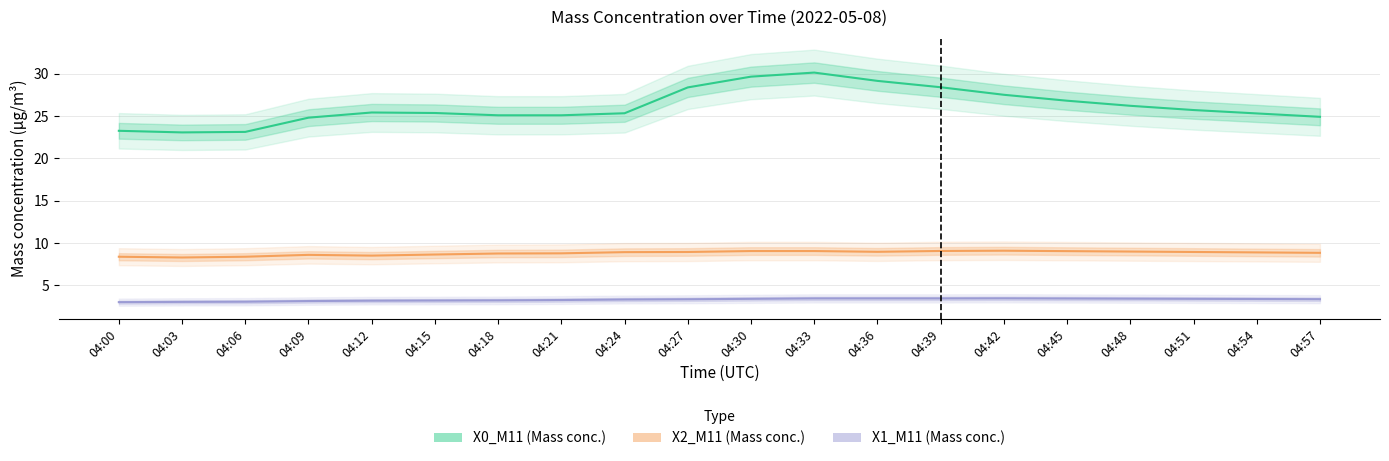

Is the value of X0_M11 (Mass conc.) at 04:42 greater than the value of X1_M11 (Mass conc.) at 04:39?

Yes